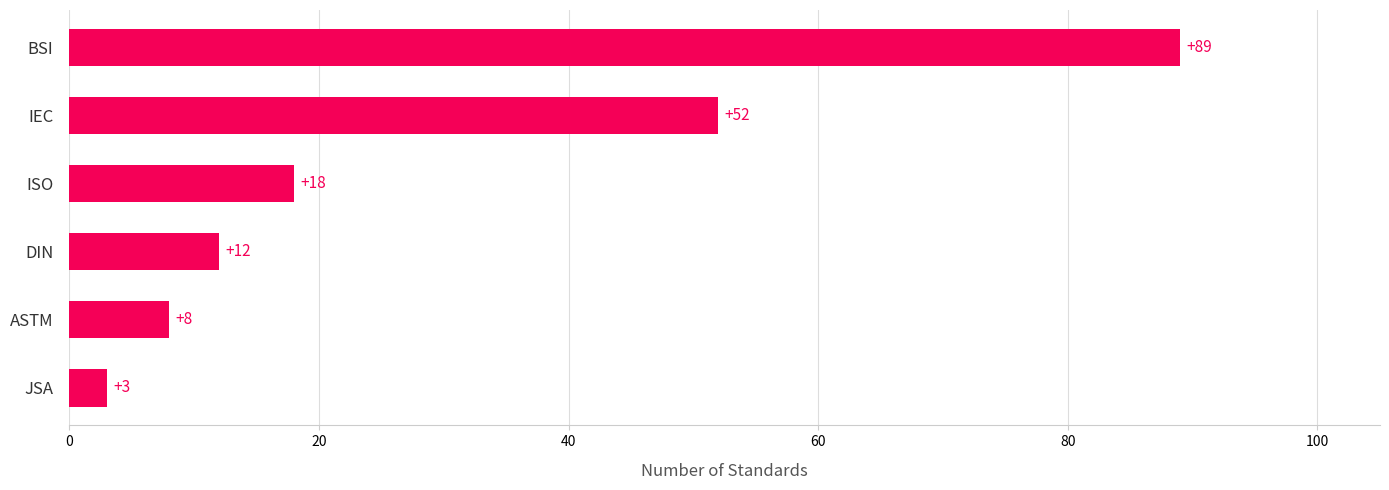

Reading bottom to top, transcribe all the data shown in this chart.

3	8	12	18	52	89